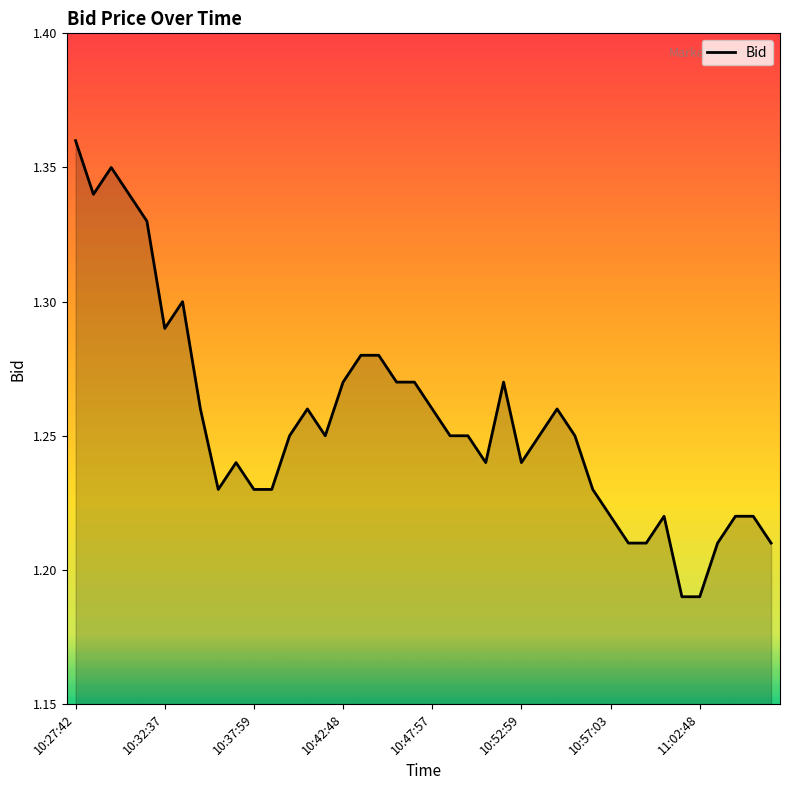

Does the chart have visible grid lines?

No